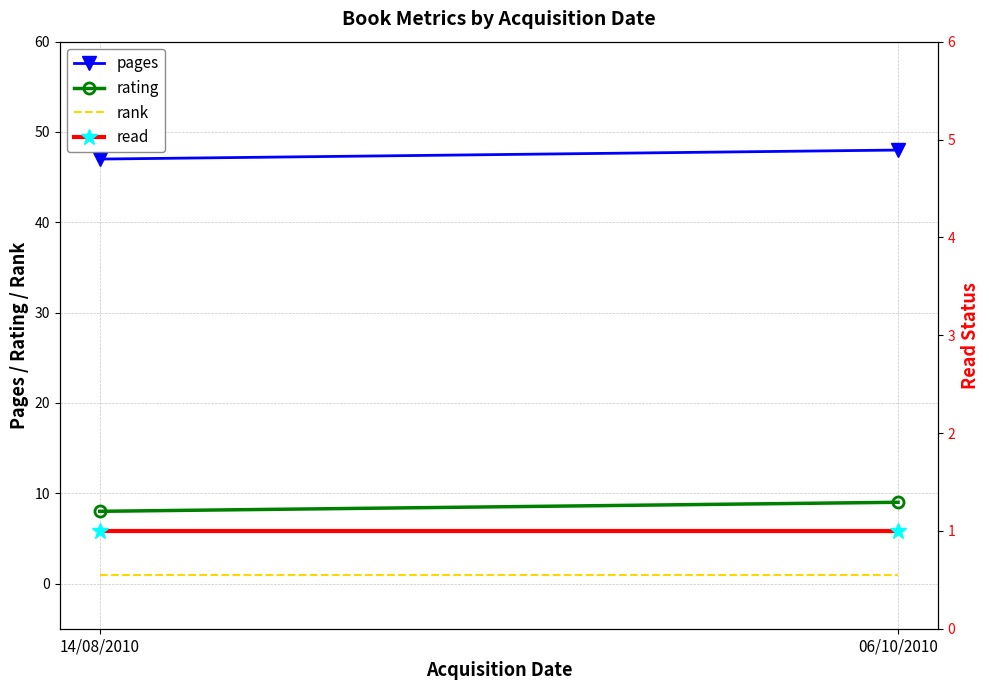

What is the minimum value shown in the chart?

1